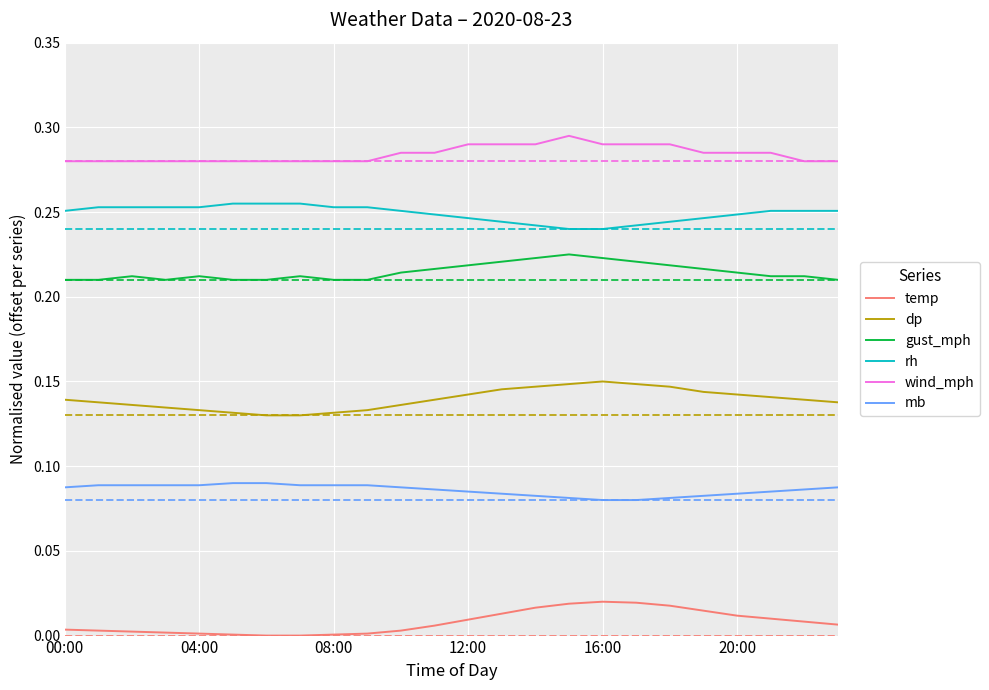

List the series in order of their peak value, lowest first.

temp, mb, dp, gust_mph, rh, wind_mph